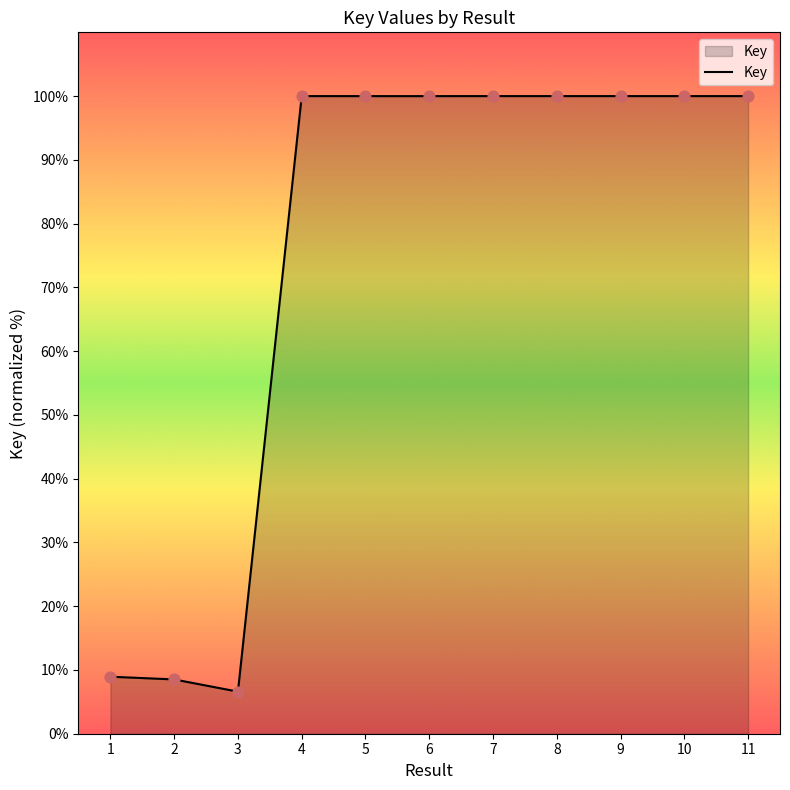

What is the change in value from 1 to 8?

+91.1